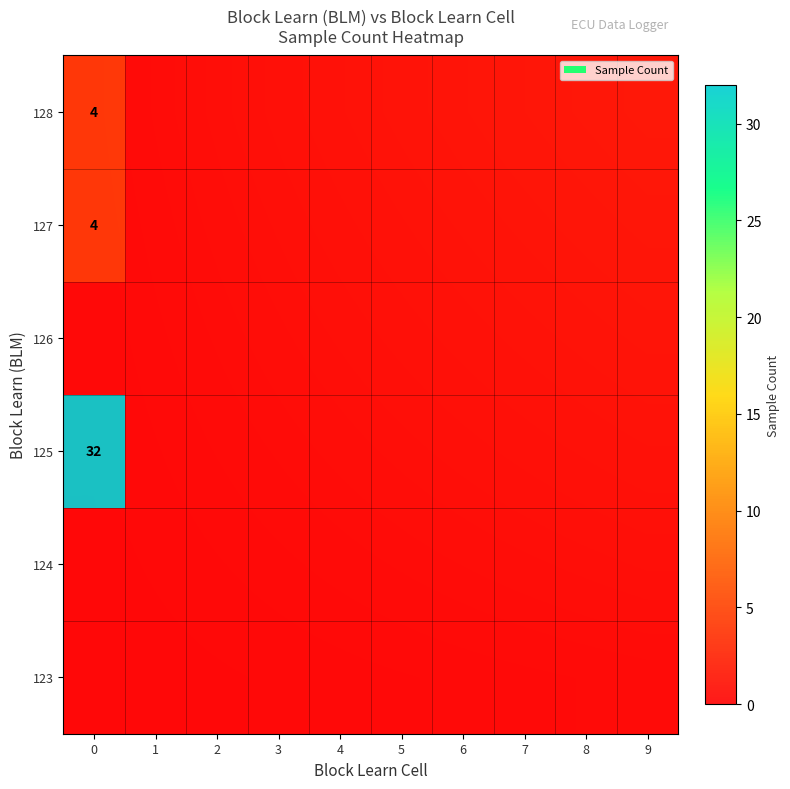

List the labels in order of 123 value, smallest first.

0, 1, 2, 3, 4, 5, 6, 7, 8, 9